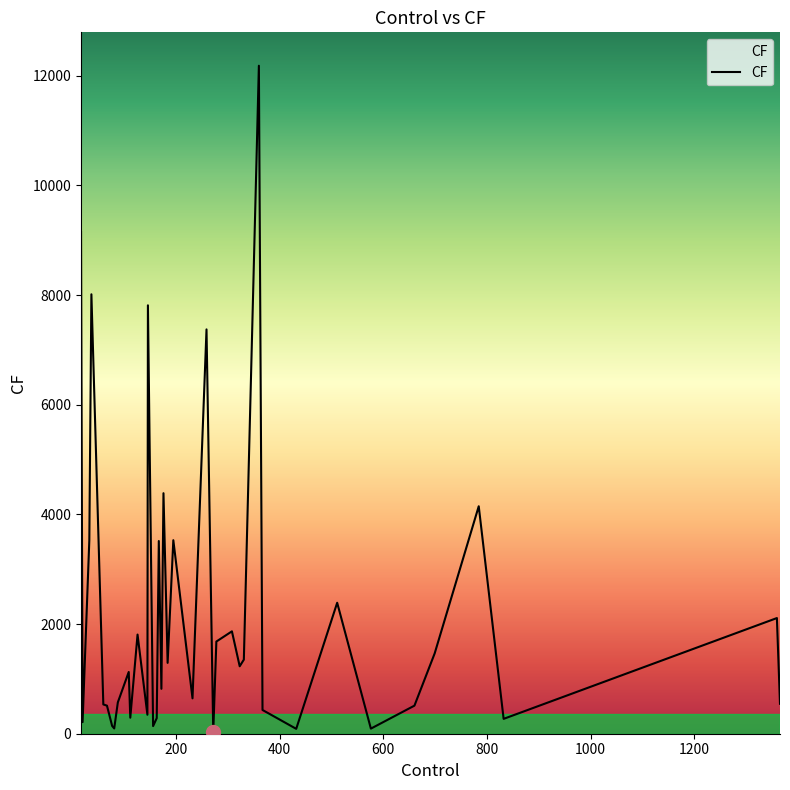

Rank the categories by value from lowest to highest.

272, 432, 576, 81, 156, 77, 20, 832, 163, 112, 145, 367, 660, 67, 60, 1365, 88, 232, 172, 109, 323, 184, 331, 699, 278, 126, 308, 1359, 511, 167, 195, 33, 784, 176, 259, 146, 37, 17, 360